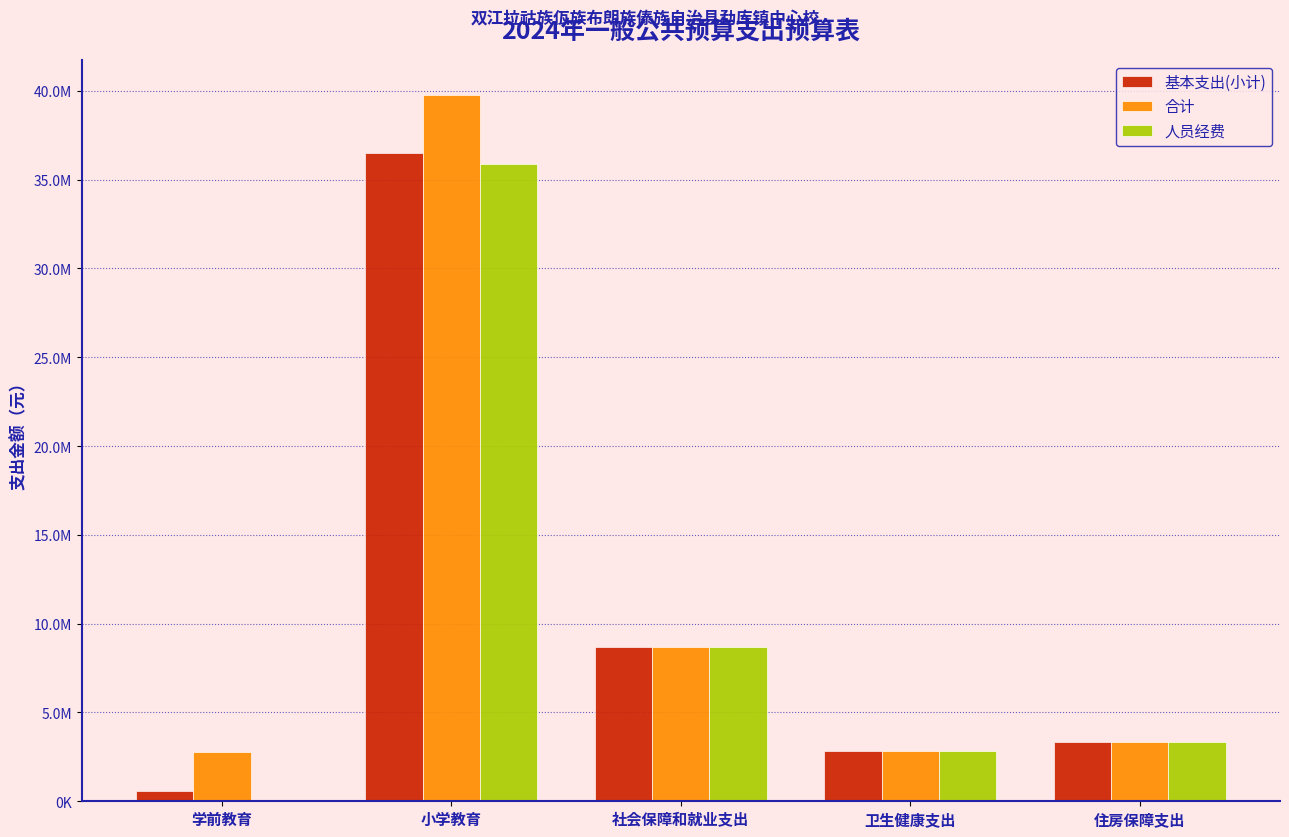

List the series in order of their overall mean, highest first.

合计, 基本支出(小计), 人员经费